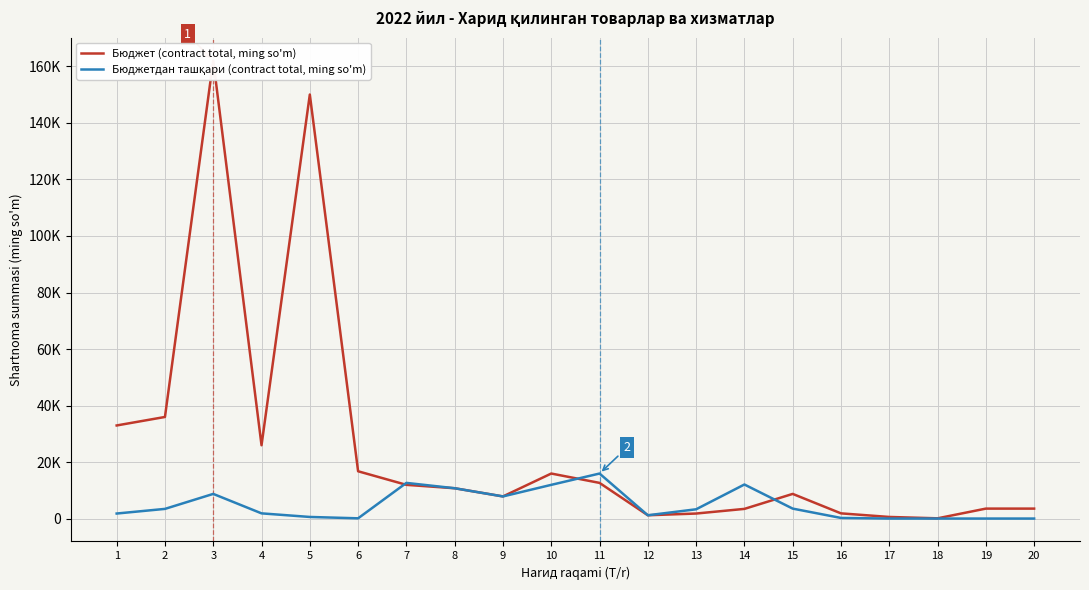

What is the minimum value shown in the chart?

82.8